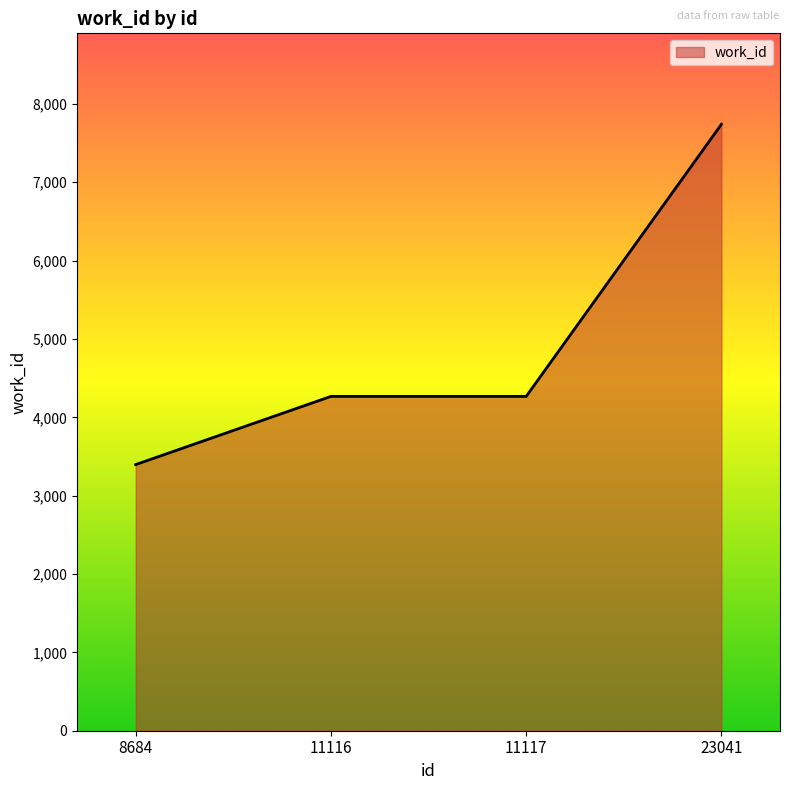

What is the change in value from 8684 to 11117?

+870